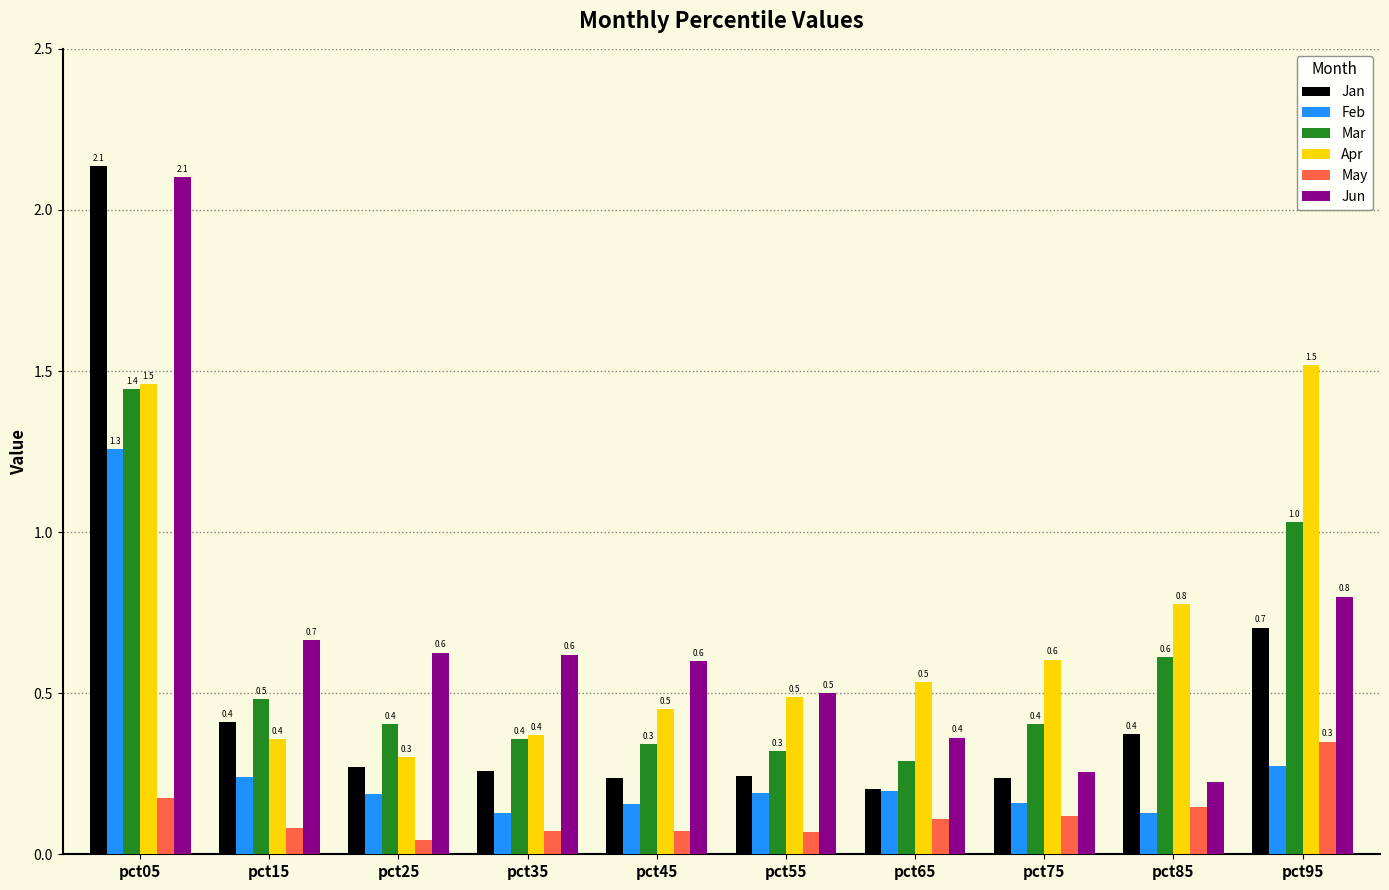

Read the Apr value at pct25.

0.3